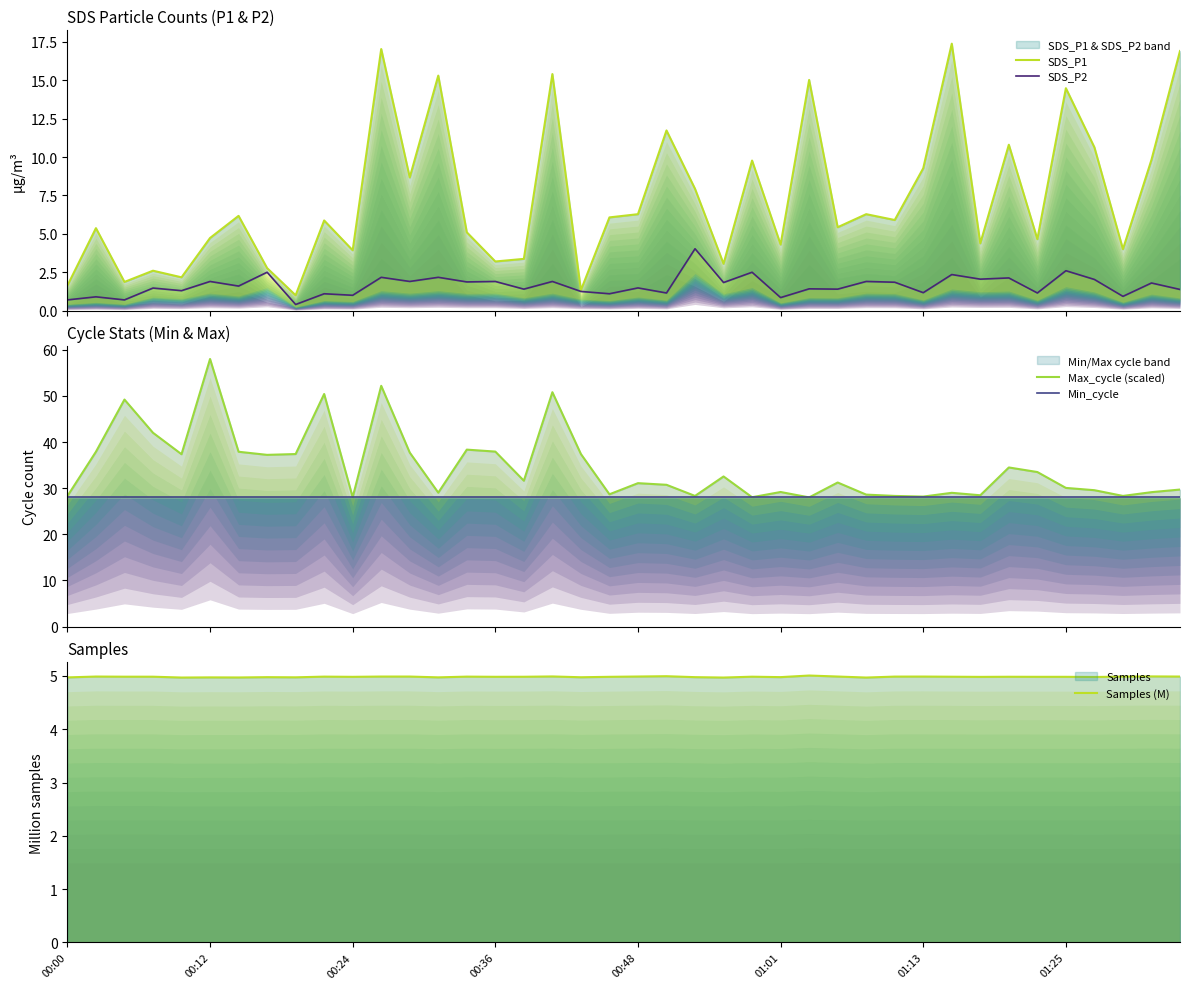

True or false: SDS_P1 and Max_cycle (scaled) intersect in this chart.

False